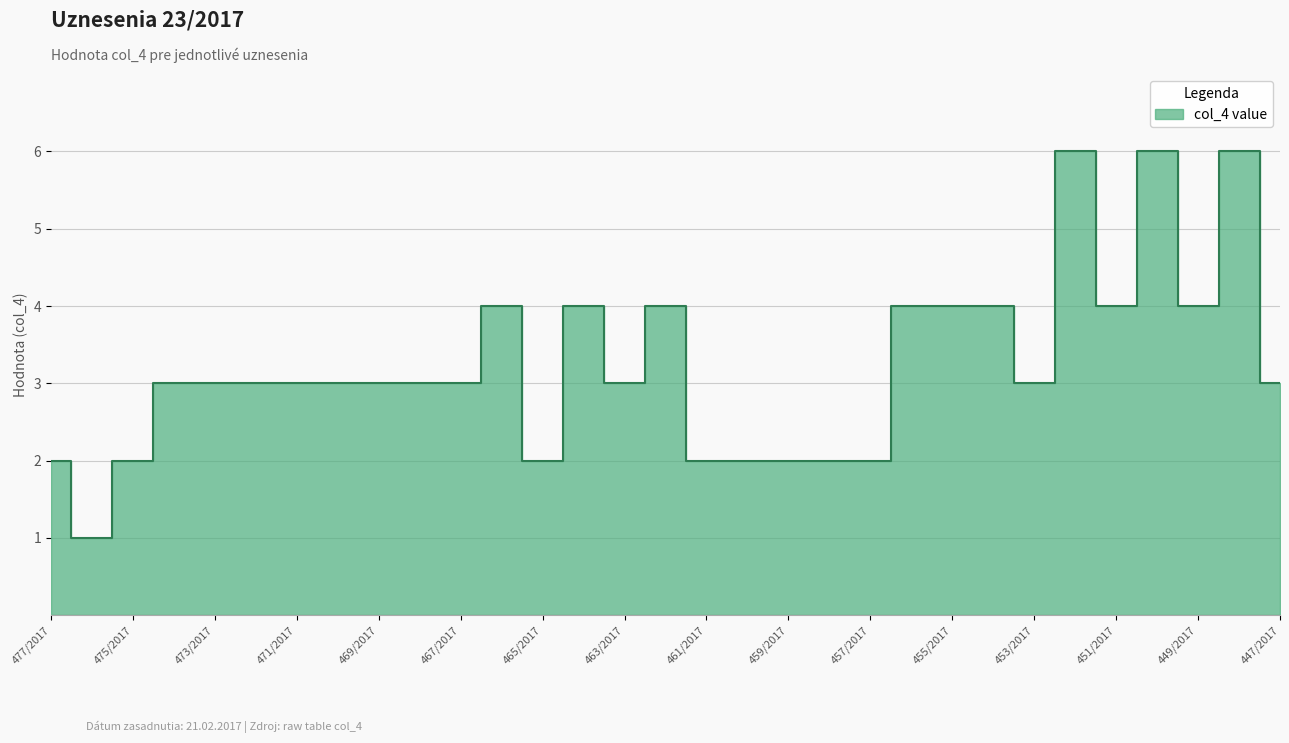

What is the difference between the values at 464/2017 and 450/2017?

2